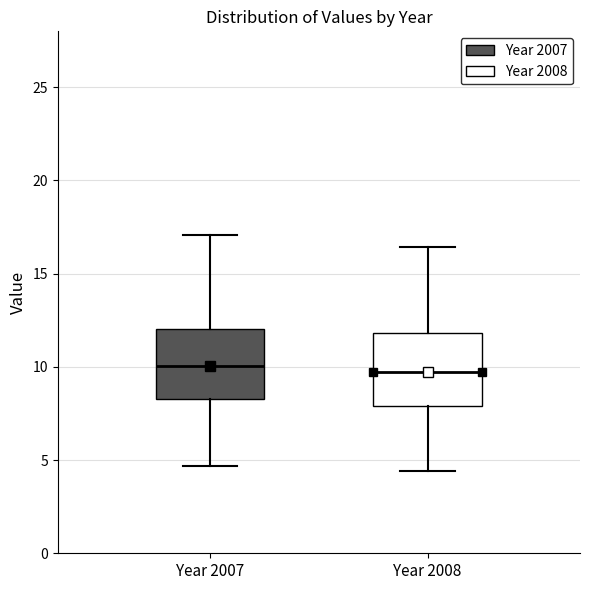

Reading left to right, read every box against the y-axis: the position of its median line, the range the box covers, and the ends of its whiskers. The values are not printed on the chart, so give them approximately, as read against the axis.

Year 2007: median 10.0, box 8.5 to 12.0, whiskers 4.5 to 17.0
Year 2008: median 9.5, box 8.0 to 12.0, whiskers 4.5 to 16.5